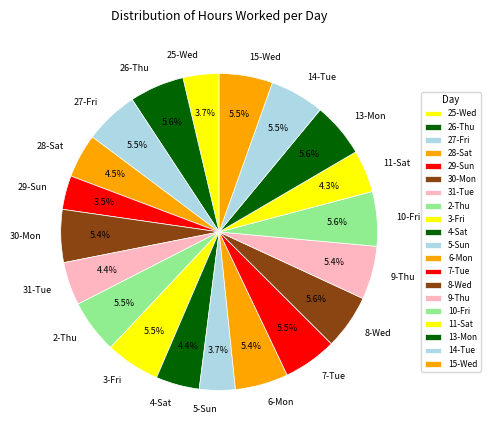

Count the number of slices in the pie.

20